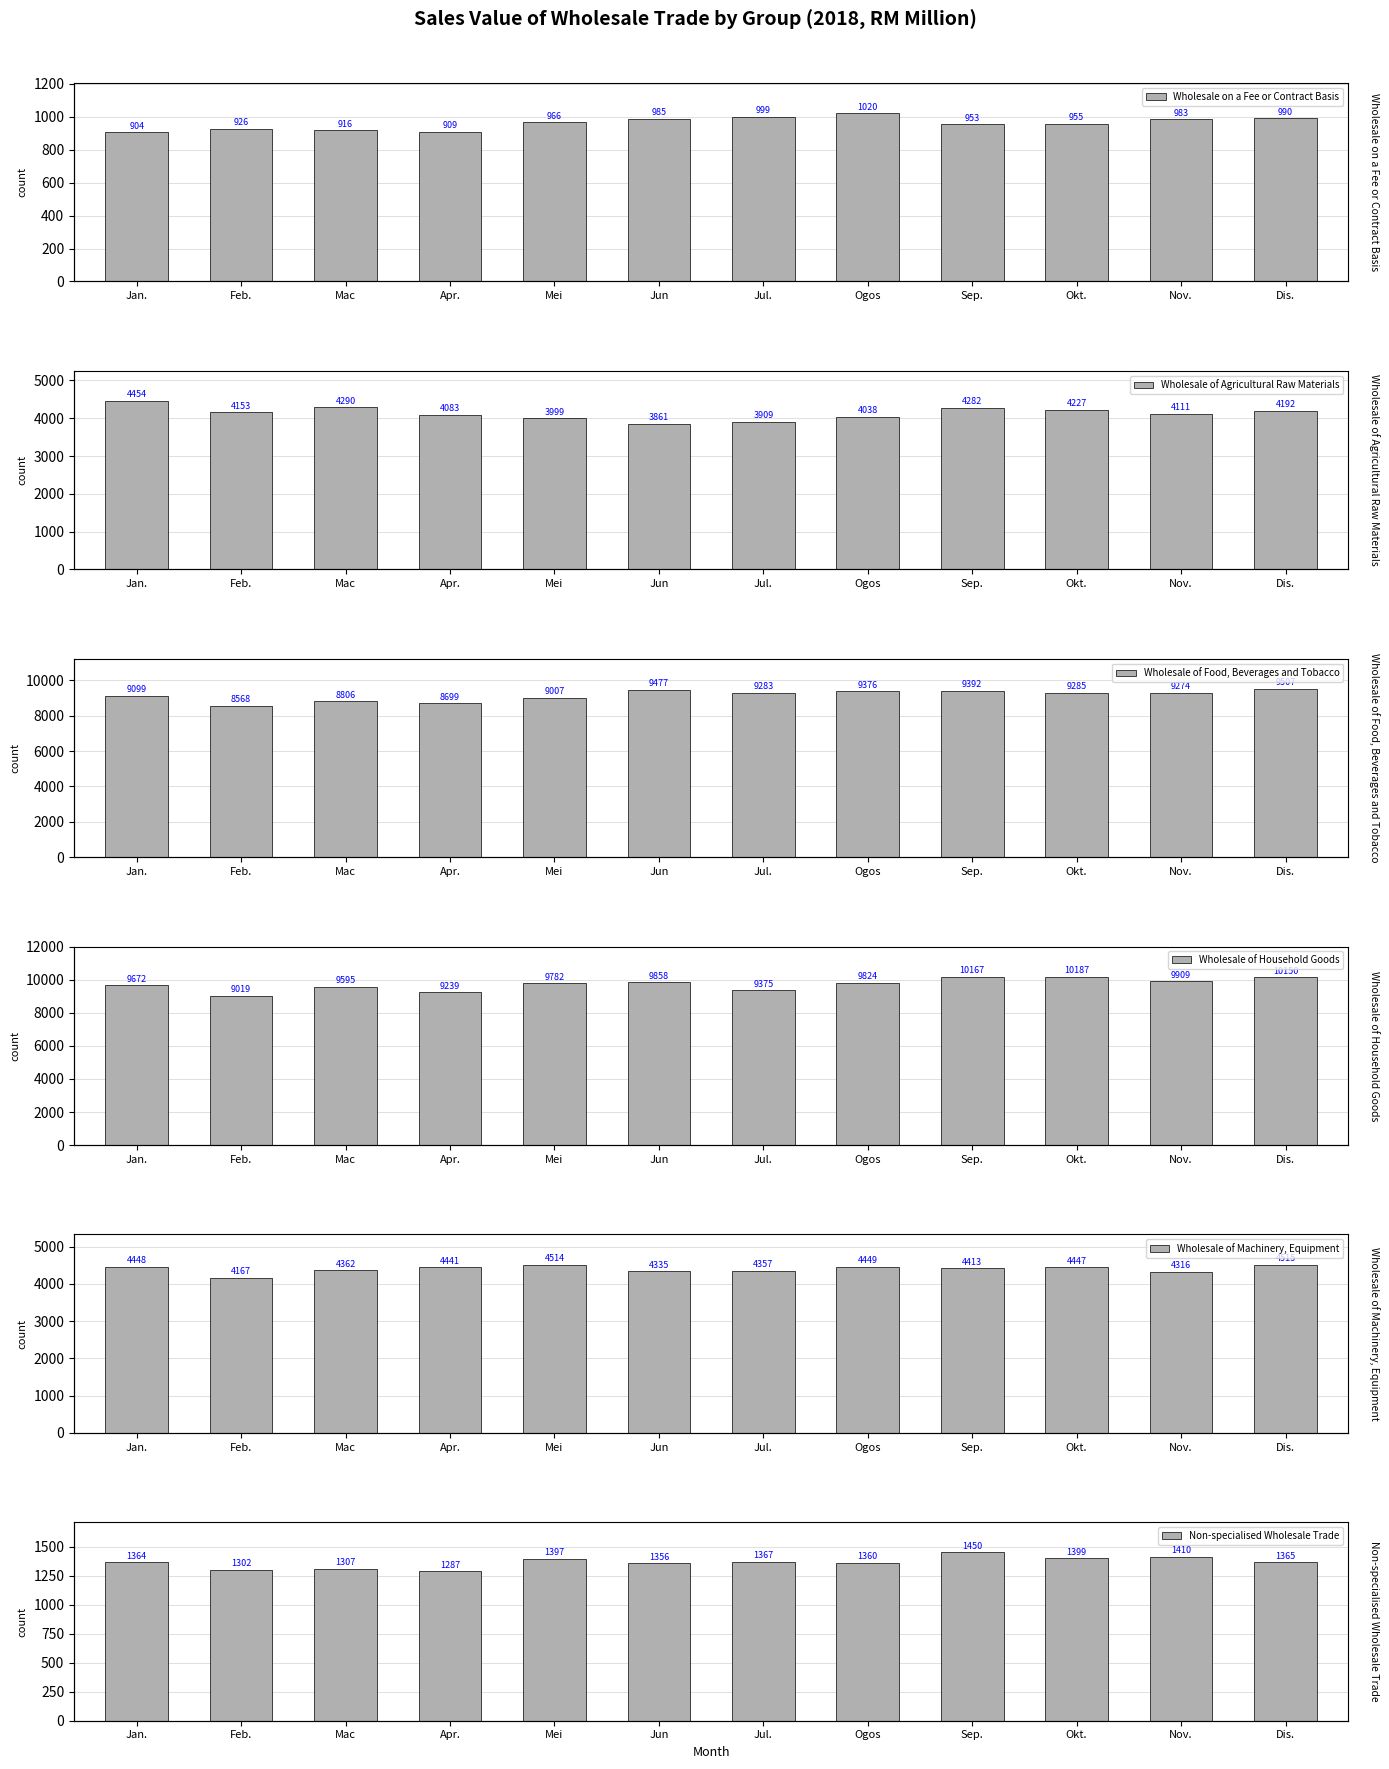

How many groups of bars are there?

12